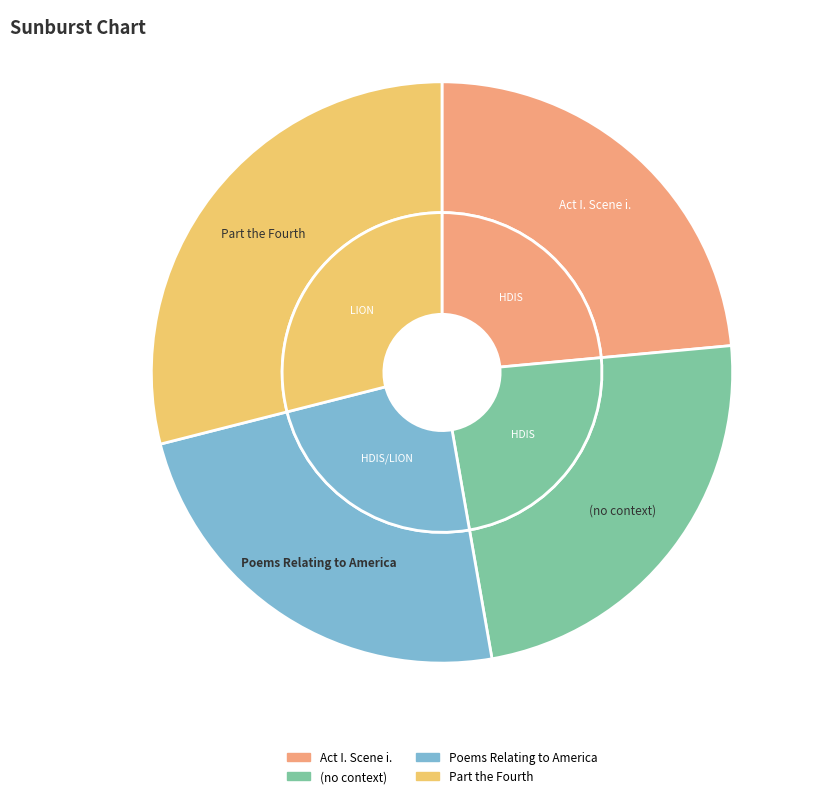

Which category has the smallest portion of the pie?

Act I. Scene i.